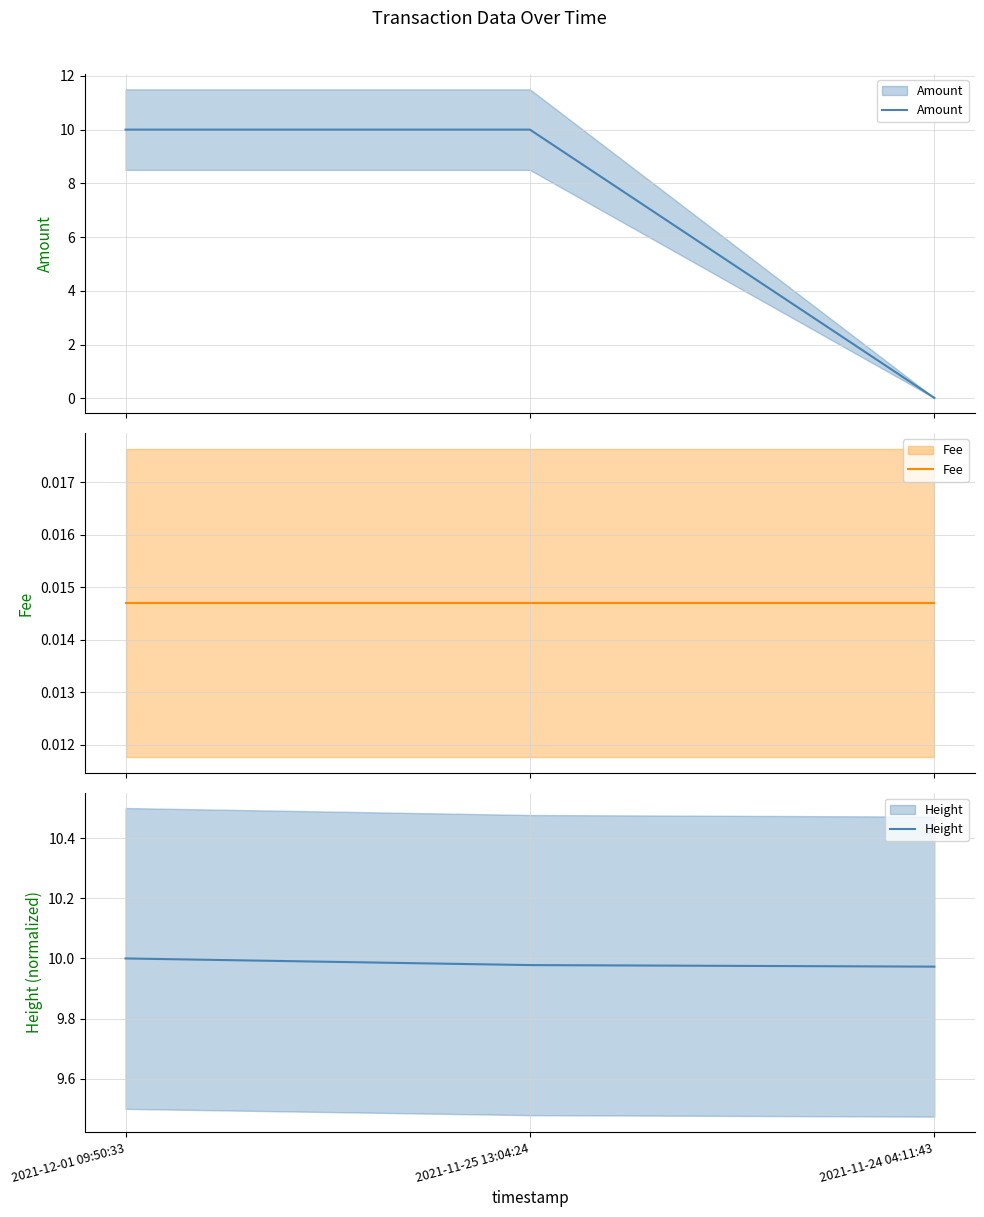

Is this an area chart (filled region under the line)?

No